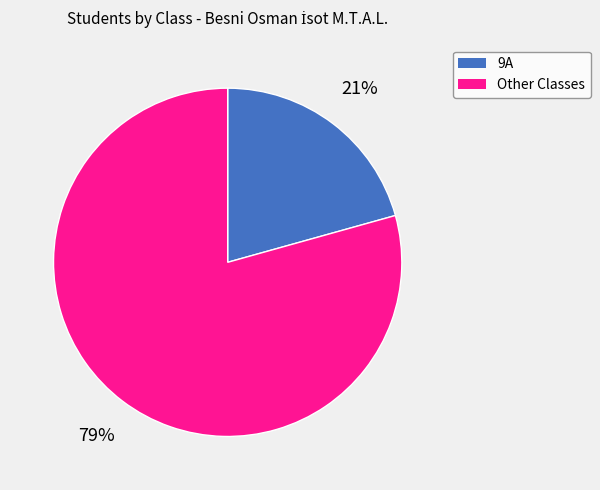

To the nearest percent, what is the average slice percentage?

50%